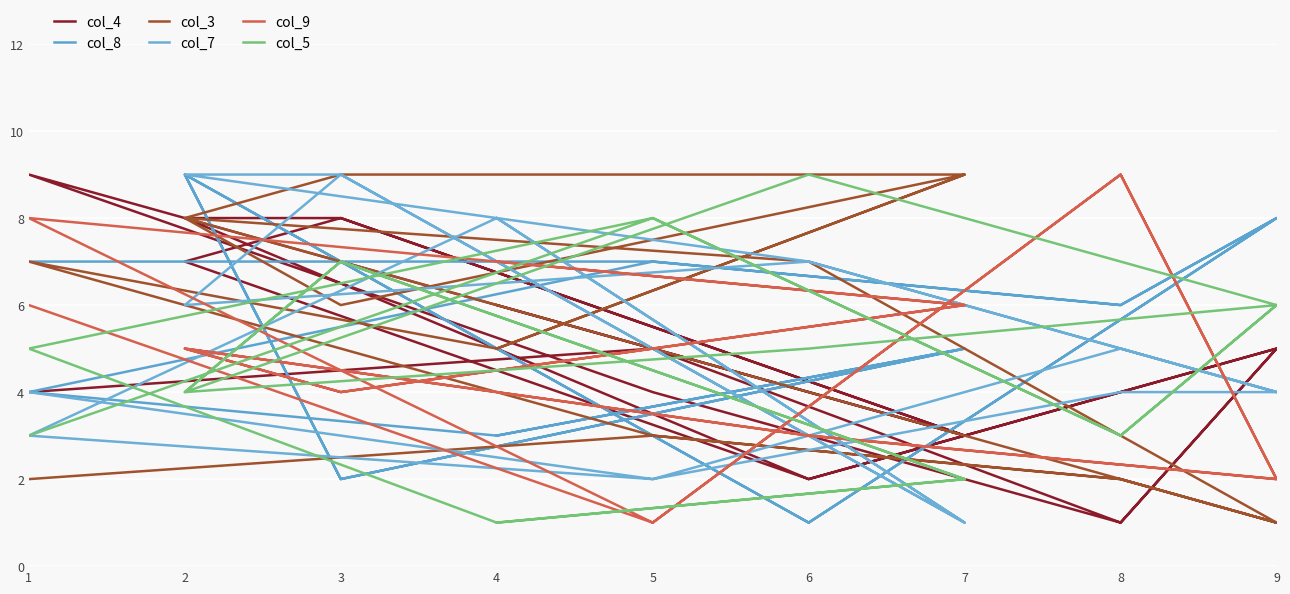

The col_8 series shows 2 at 17. True or false?

False